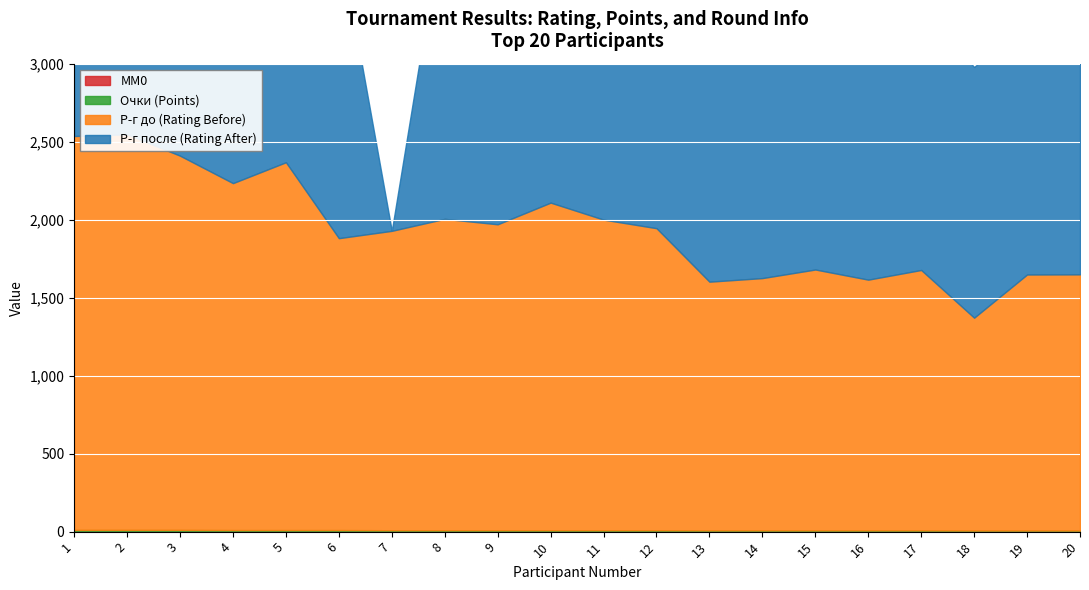

What value does the MM0 series have at 3?

3